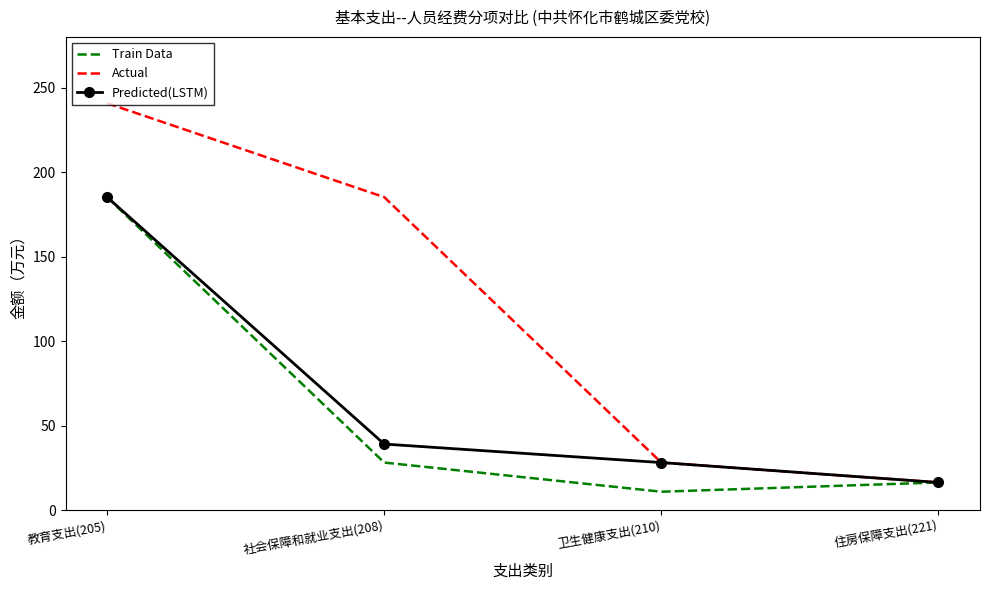

Which series has the largest total across all categories?

Actual